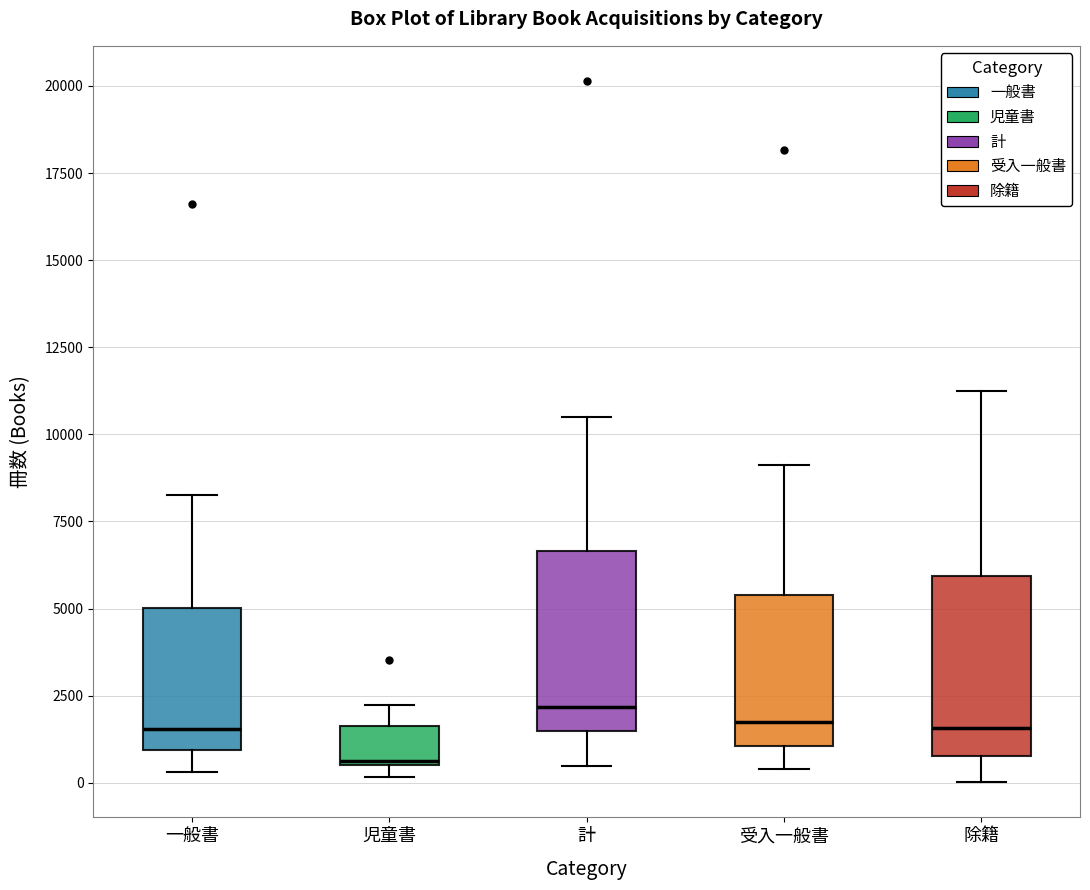

Where does the lower whisker of the box for 除籍 end on the y-axis? The values are not printed on the chart, so give them approximately, as read against the axis.

0